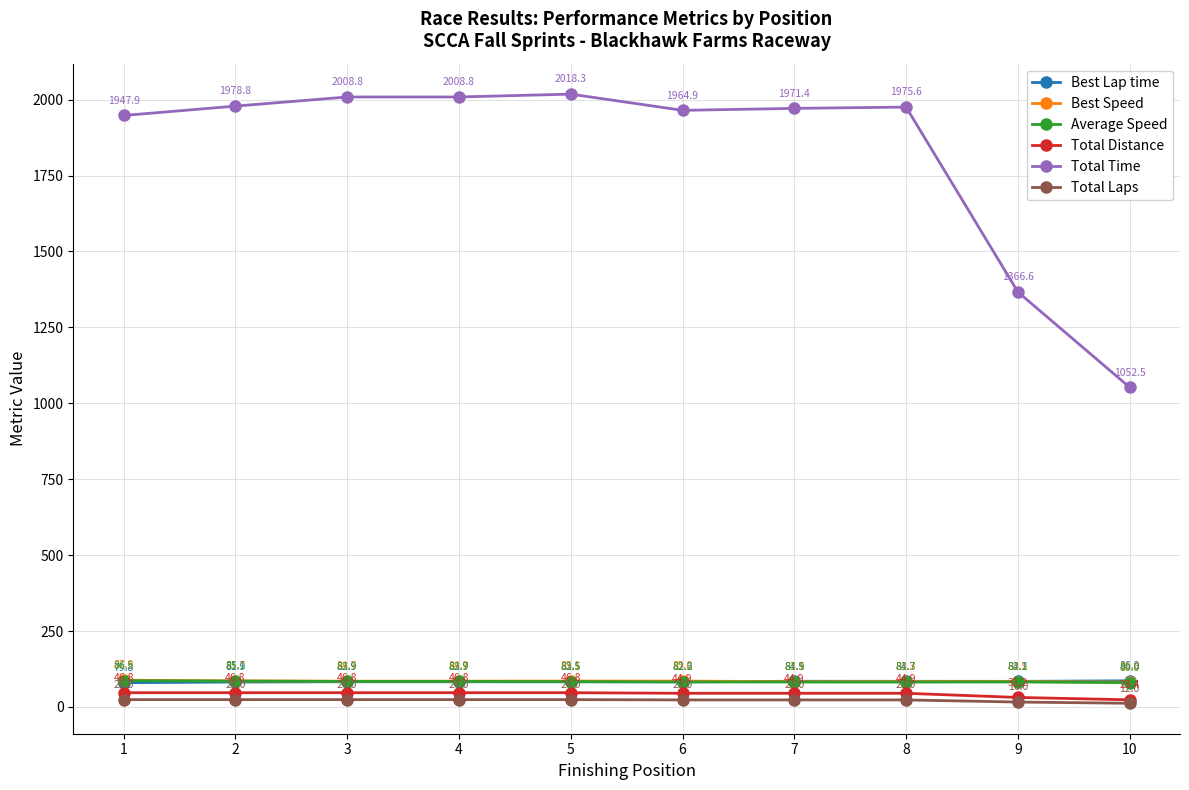

Which series has the largest range (max minus min)?

Total Time